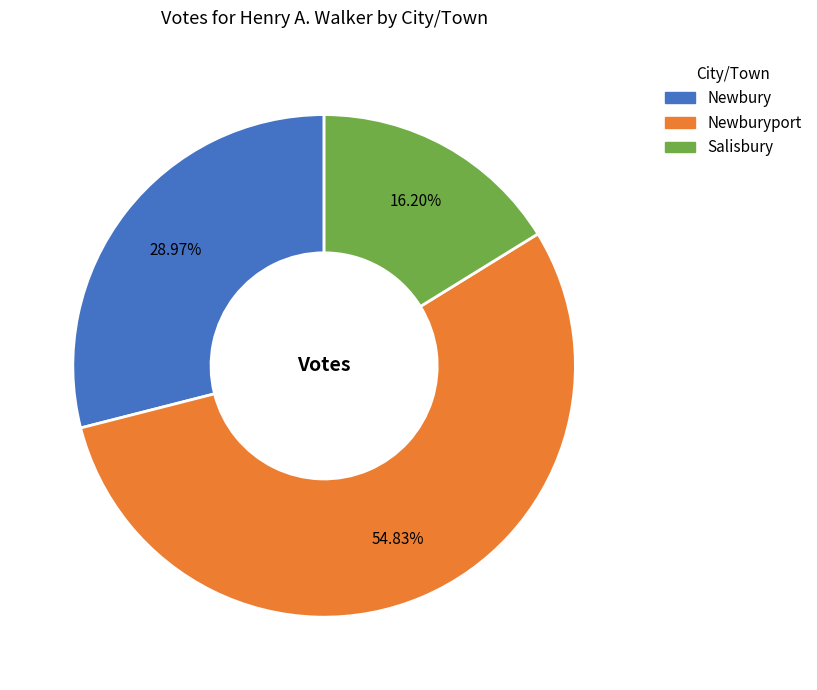

Is there a majority slice in this chart?

Yes